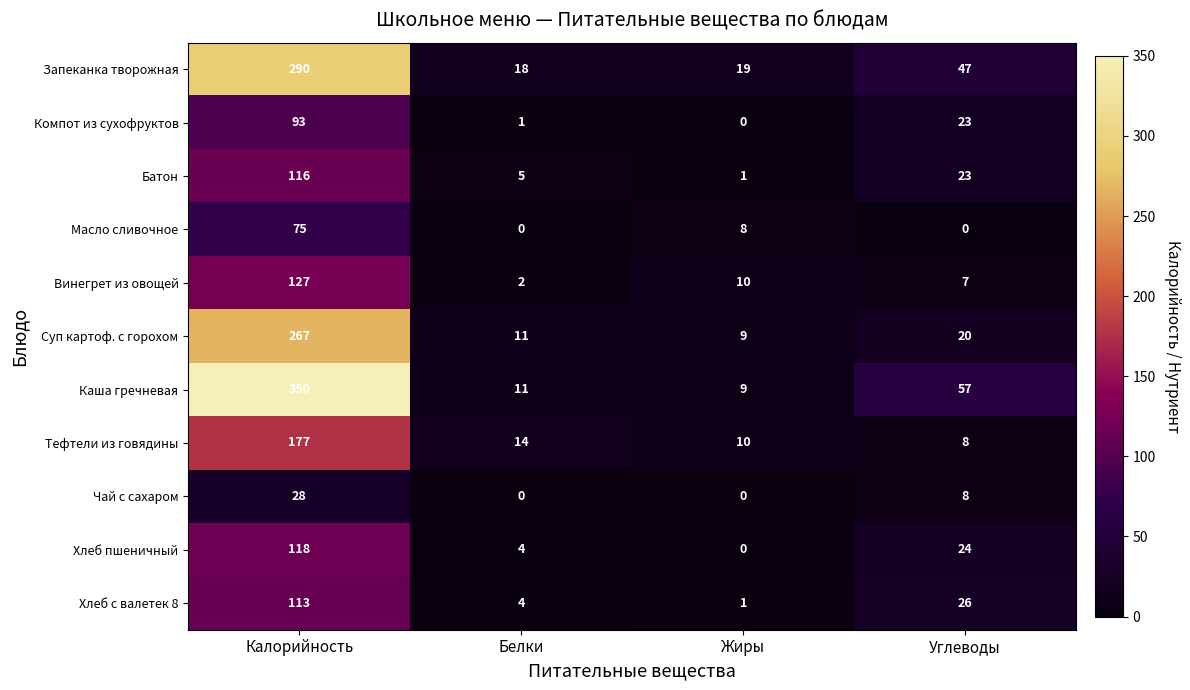

At which label does Винегрет из овощей first exceed 10?

Калорийность